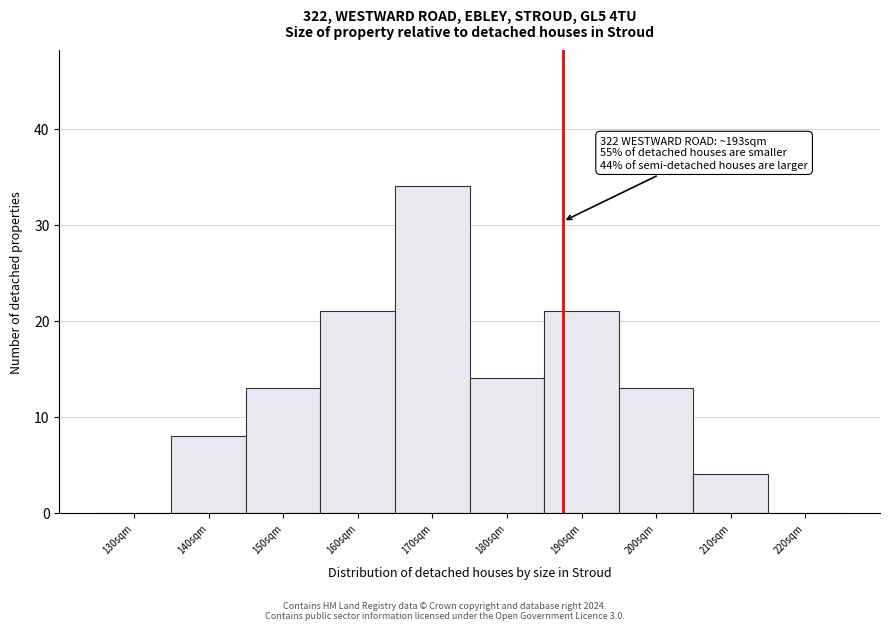

Reading left to right, transcribe all the data shown in this chart.

130sqm=0	140sqm=8	150sqm=13	160sqm=21	170sqm=34	180sqm=14	190sqm=21	200sqm=13	210sqm=4	220sqm=0